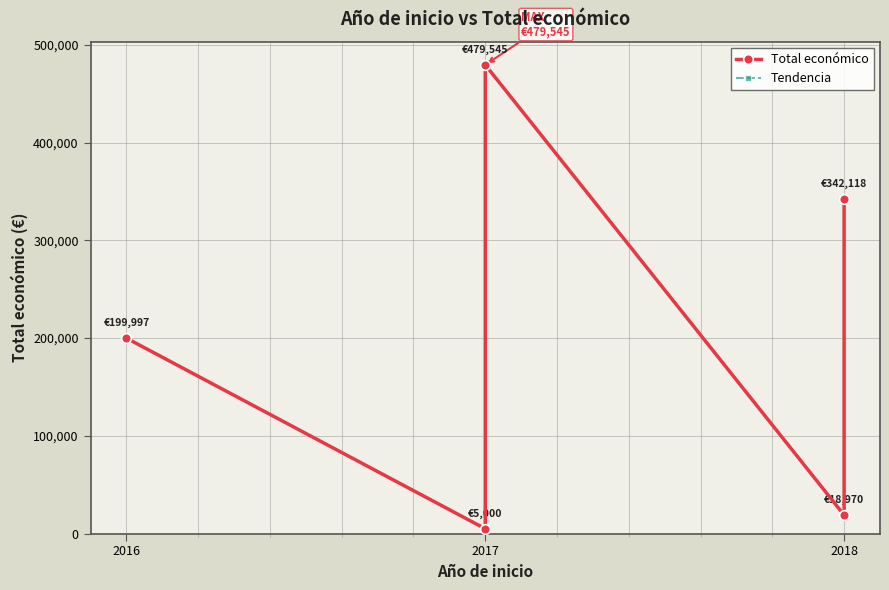

True or false: Tendencia has more than 1 interior local peaks.

False